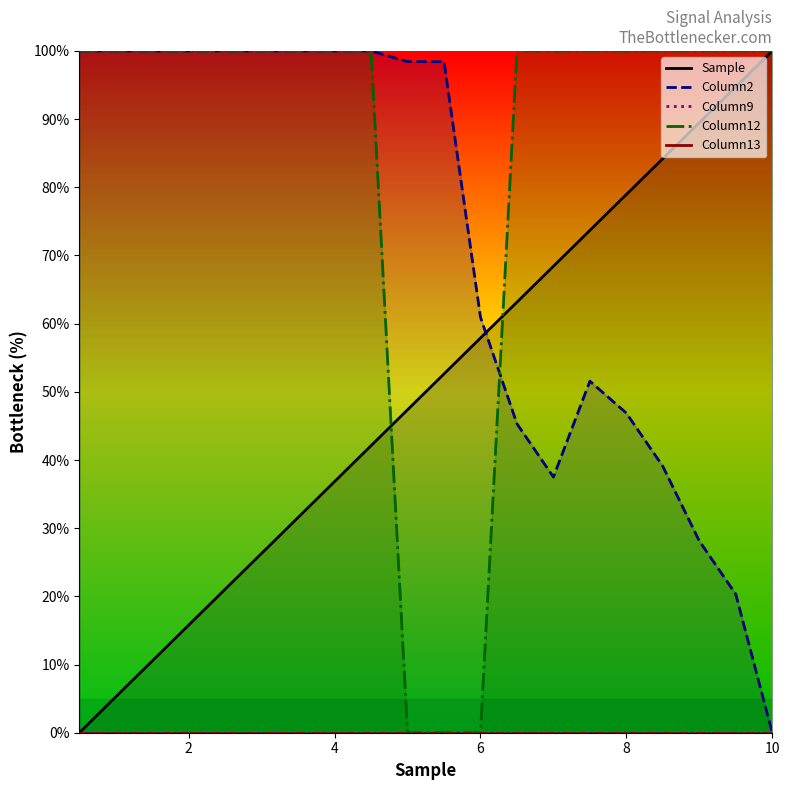

Which series has the widest spread of values?

Sample